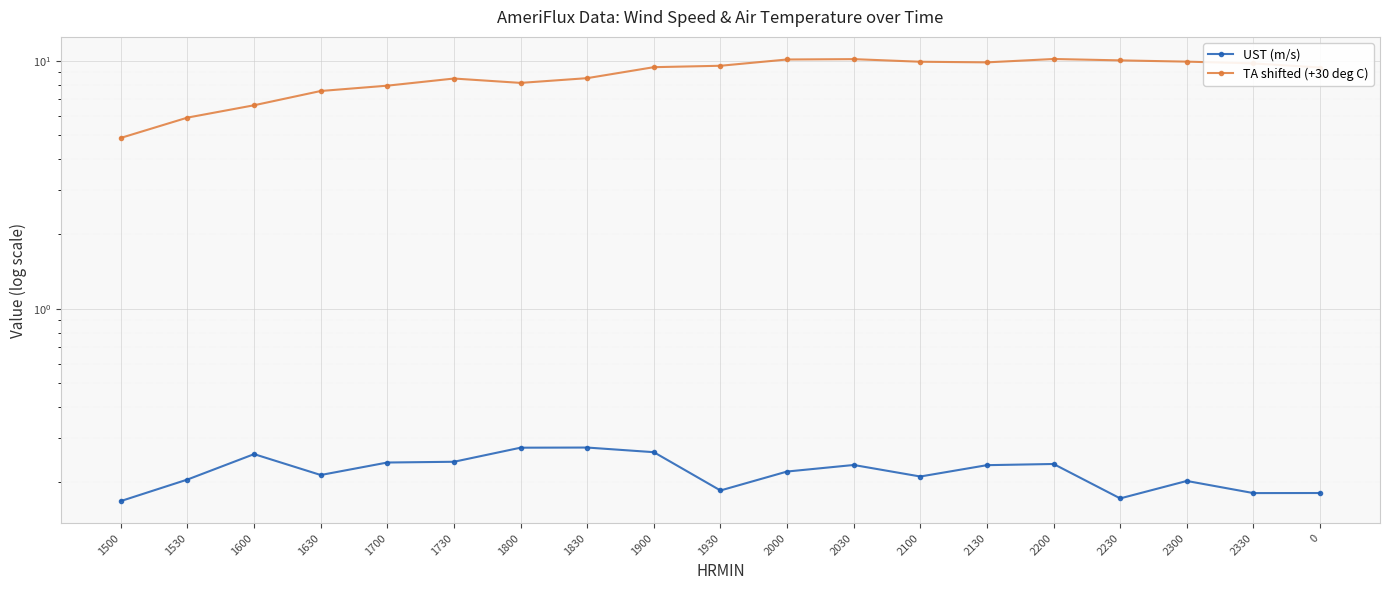

List the labels in order of TA shifted (+30 deg C) value, smallest first.

1500, 1530, 1600, 1630, 1700, 1800, 1730, 1830, 0, 1900, 1930, 2330, 2130, 2100, 2300, 2230, 2000, 2030, 2200